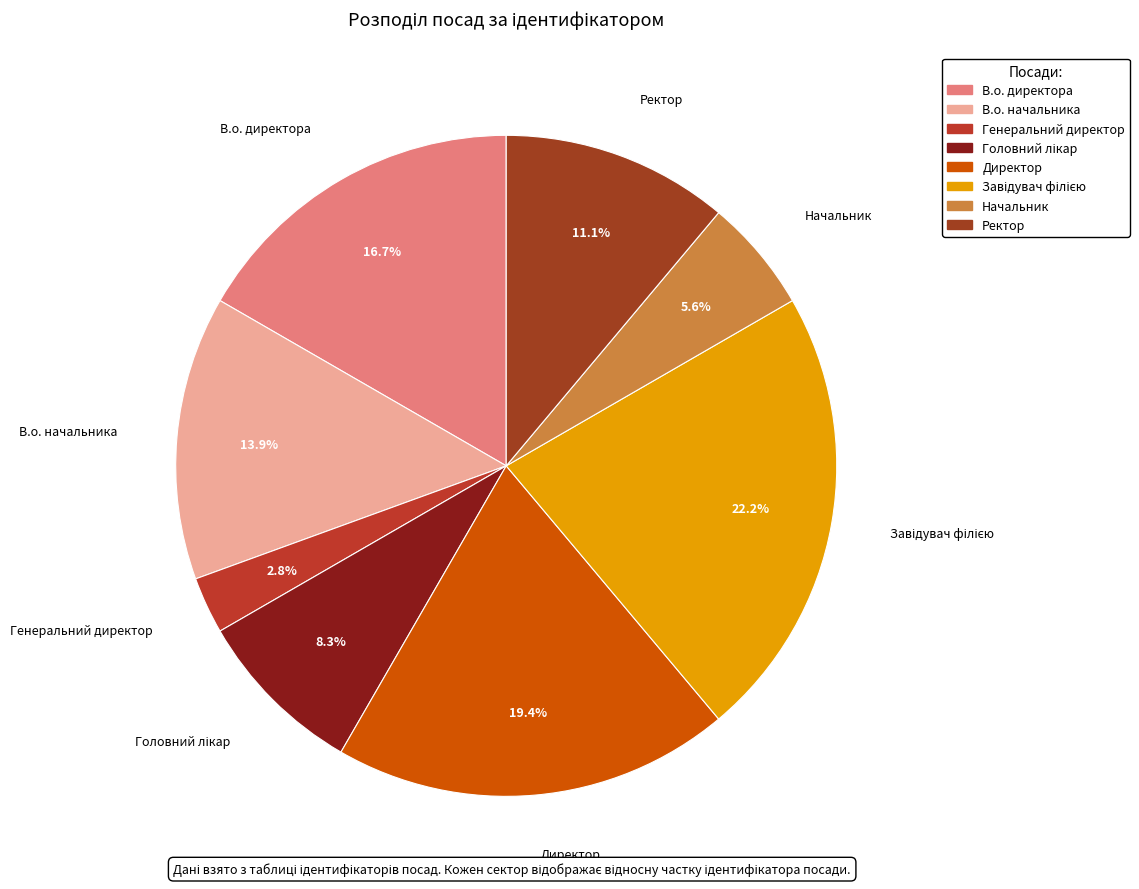

The Начальник slice represents 1% of the pie. True or false?

False